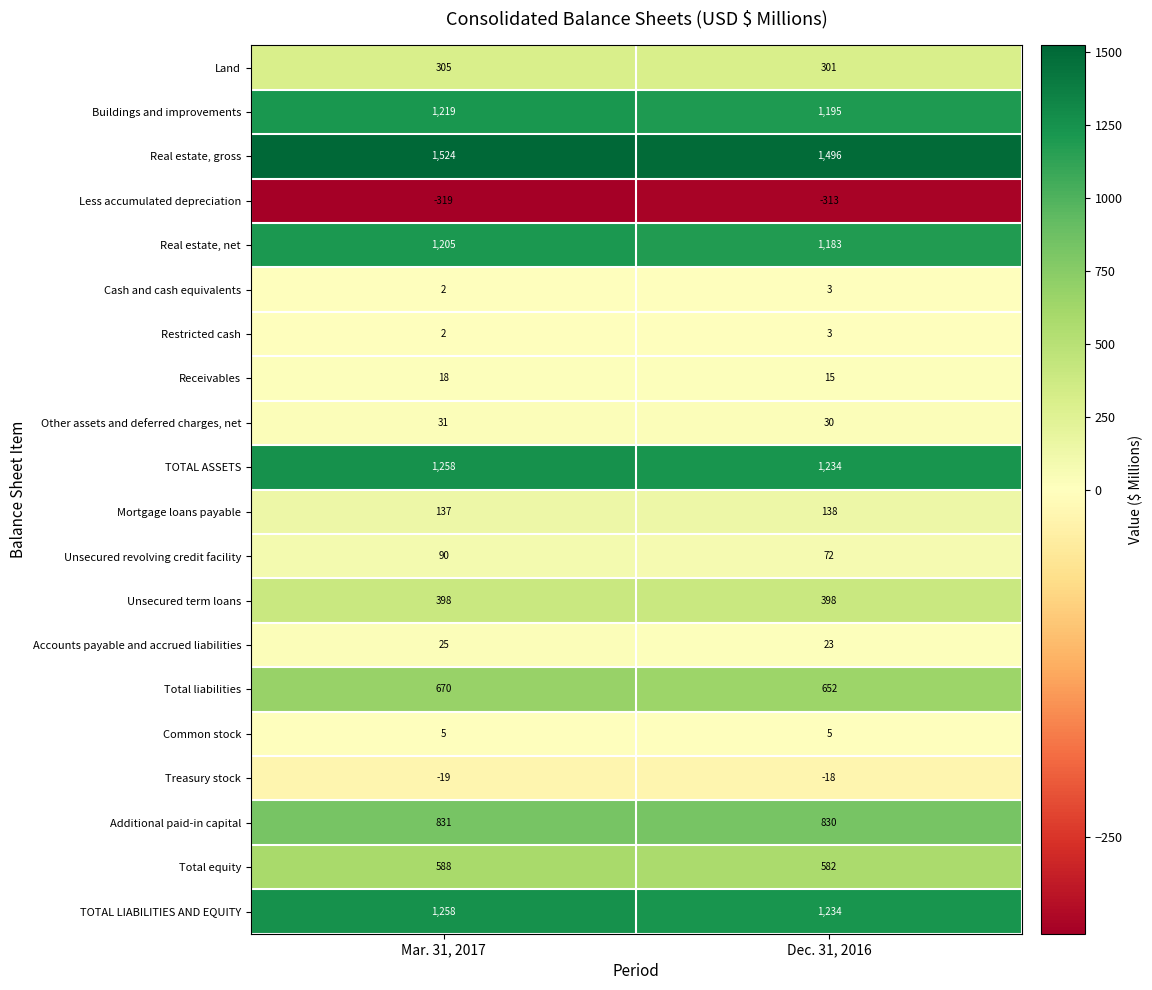

Is it true that Real estate, net equals 603 at Dec. 31, 2016?

False